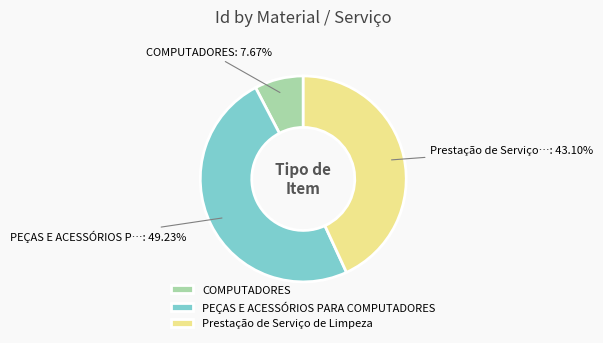

How many slices are in this pie chart?

3